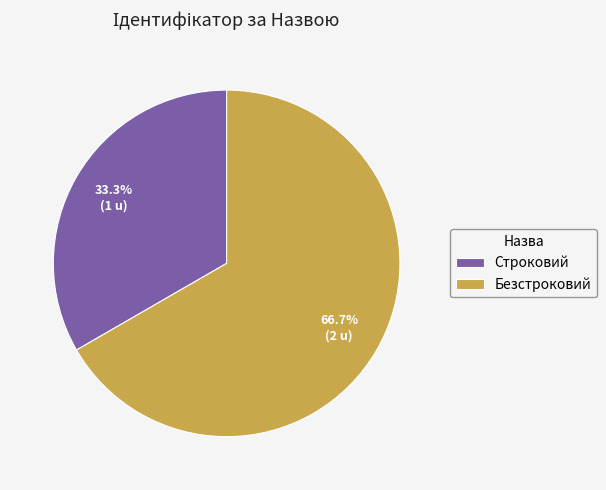

The Безстроковий slice represents 52% of the pie. True or false?

False